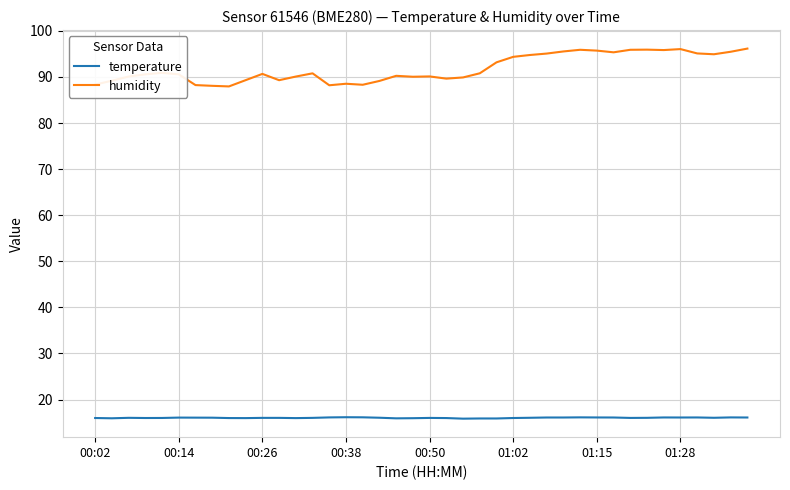

List the series in order of their overall mean, lowest first.

temperature, humidity